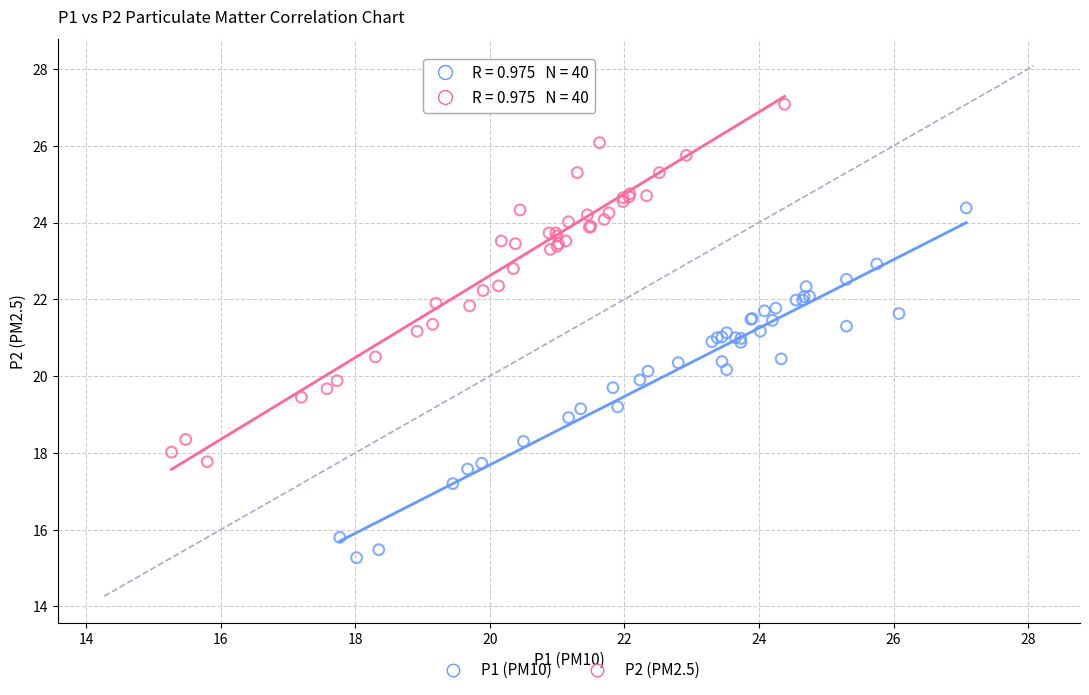

Which series reaches the minimum Y coordinate?

P1 (PM10)